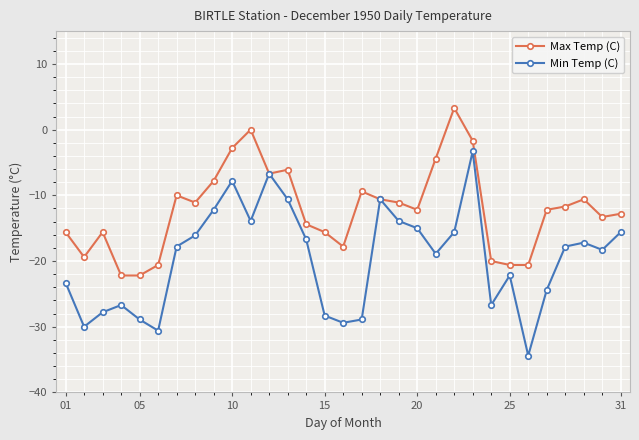

Rank the series by their average value, from lowest to highest.

Min Temp (C), Max Temp (C)